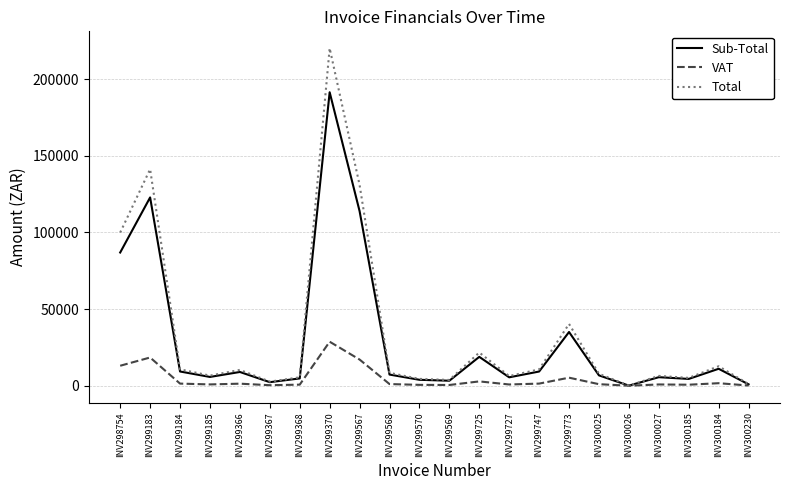

How many values in the Total series are below 8387?

11